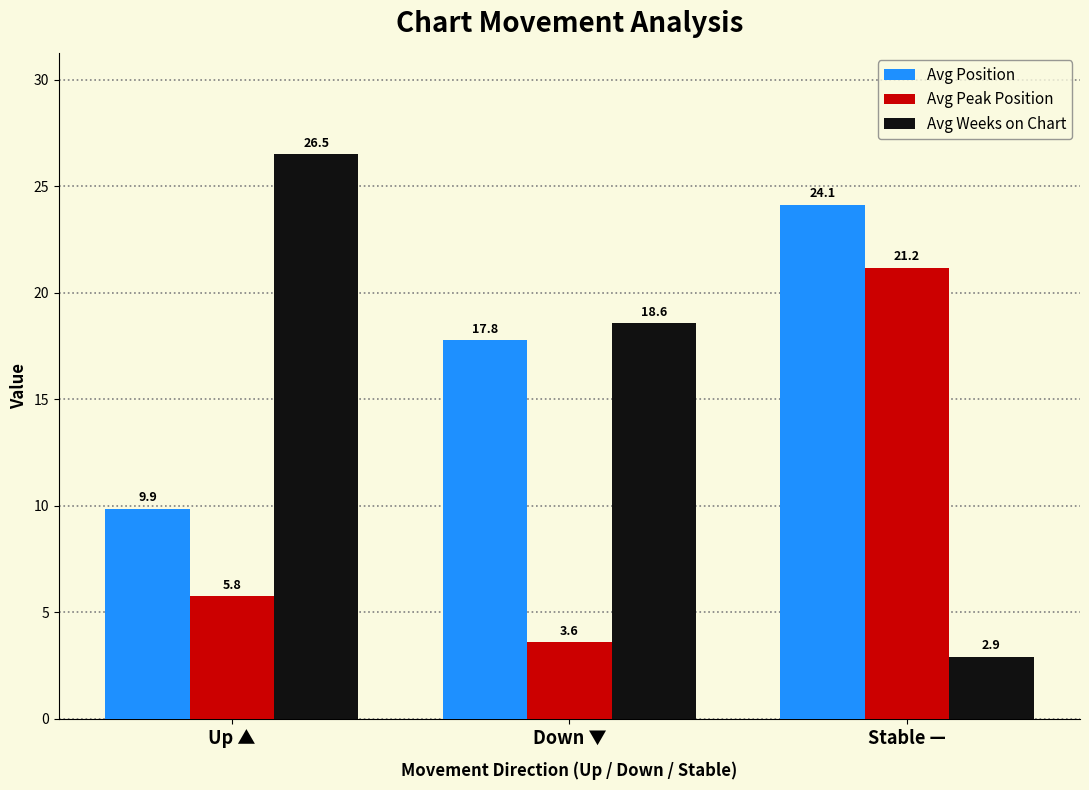

At how many categories does at least one series exceed 10?

3